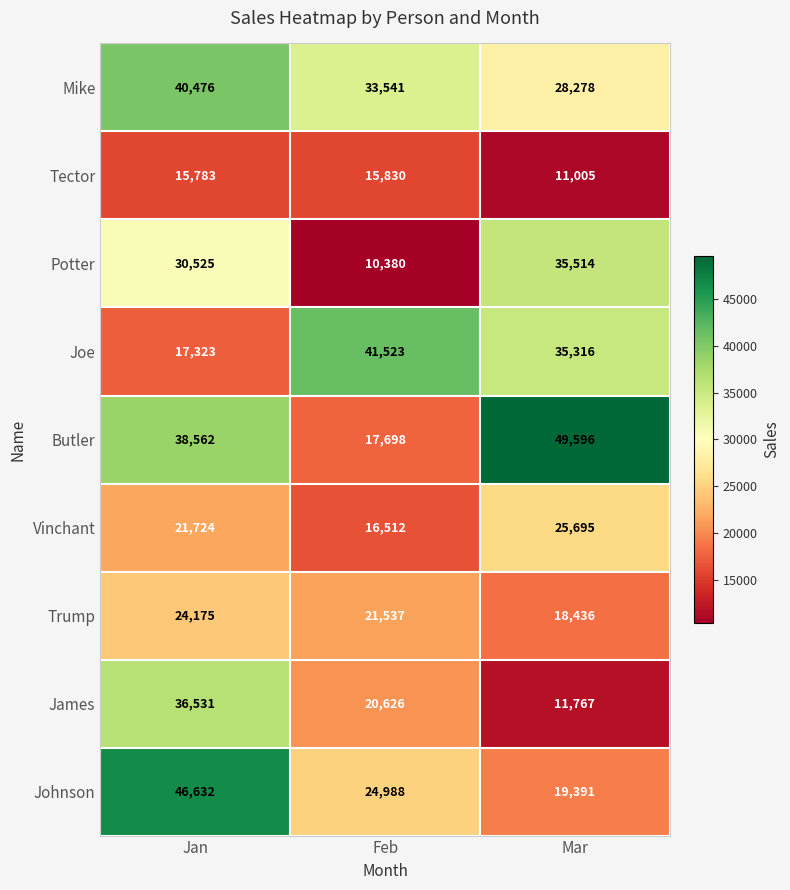

Which category has the lowest value across all series?

Feb